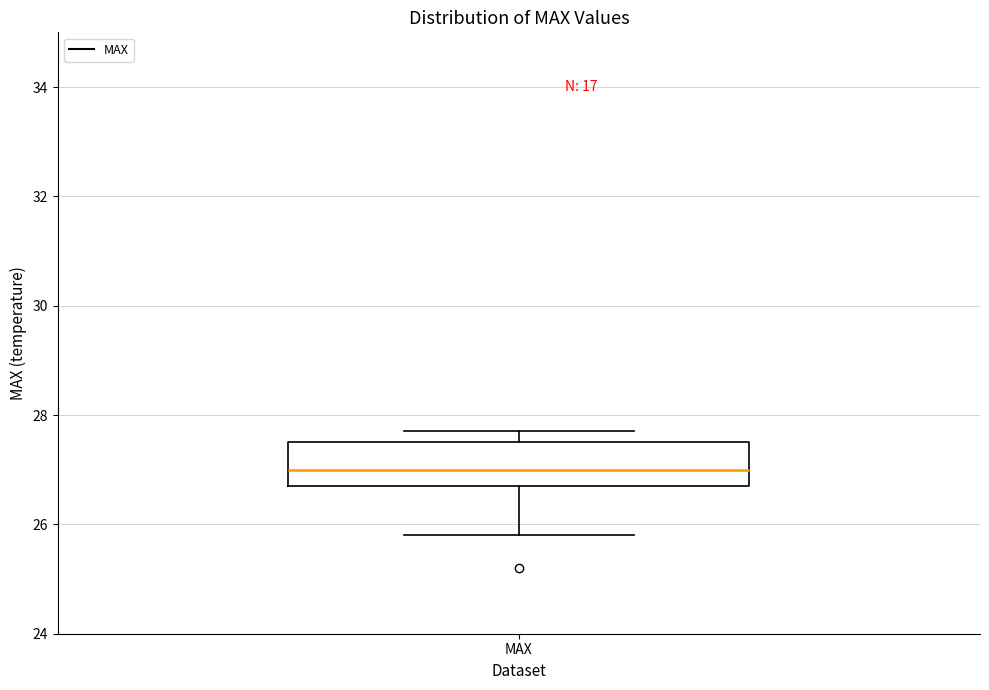

Read this box plot against the y-axis: the position of the median line, the range covered by the box, and the ends of both whiskers. The values are not printed on the chart, so give them approximately, as read against the axis.

median 27.0, box 26.8 to 27.6, whiskers 25.8 to 27.8